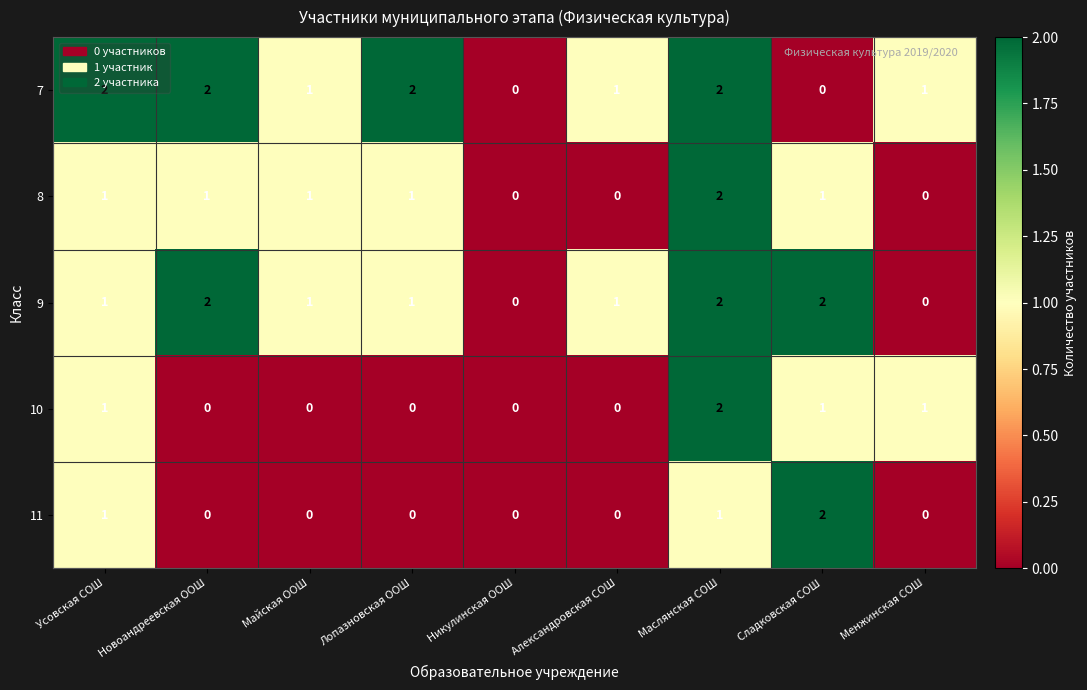

At which label does 11 reach its peak?

Сладковская СОШ